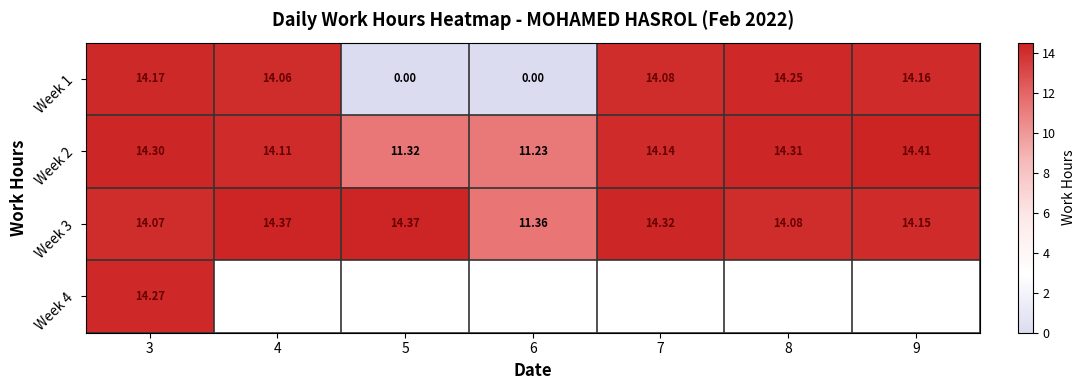

Between 3 and 4, which is larger?

3